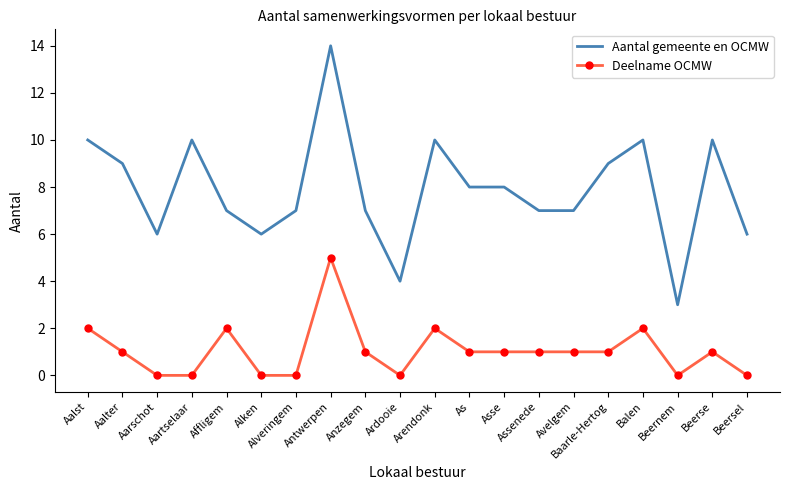

How many values in the Aantal gemeente en OCMW series are below 8?

10